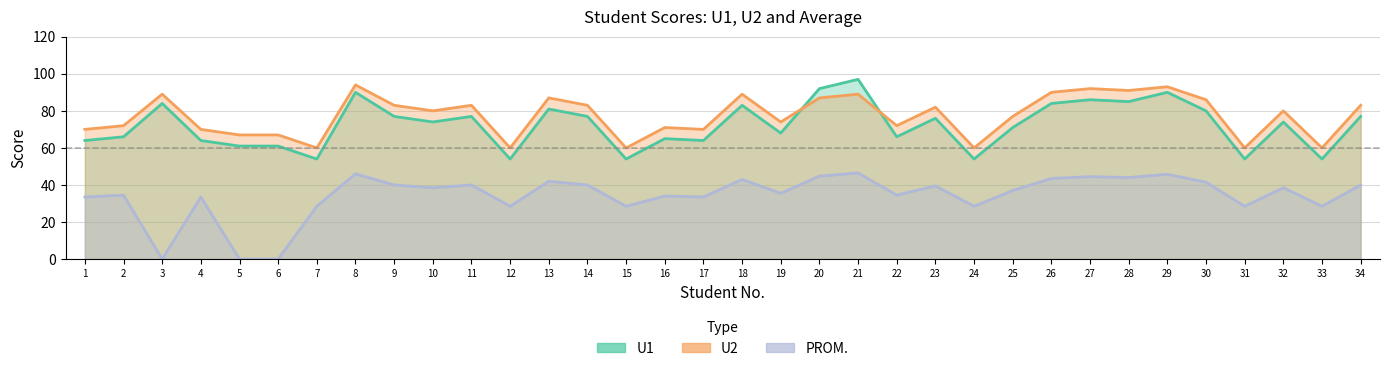

Reading right to left, what are all the values shown in this chart?

U1: 77.0	54.0	74.0	54.0	80.0	90.0	85.0	86.0	84.0	71.0	54.0	76.0	66.0	97.0	92.0	68.0	83.0	64.0	65.0	54.0	77.0	81.0	54.0	77.0	74.0	77.0	90.0	54.0	61.0	61.0	64.0	84.0	66.0	64.0
U2: 83.0	60.0	80.0	60.0	86.0	93.0	91.0	92.0	90.0	77.0	60.0	82.0	72.0	89.0	87.0	74.0	89.0	70.0	71.0	60.0	83.0	87.0	60.0	83.0	80.0	83.0	94.0	60.0	67.0	67.0	70.0	89.0	72.0	70.0
PROM: 40.0	28.5	38.5	28.5	41.5	45.8	44.0	44.5	43.5	37.0	28.5	39.5	34.5	46.5	44.8	35.5	43.0	33.5	34.0	28.5	40.0	42.0	28.5	40.0	38.5	40.0	46.0	28.5	0.0	0.0	33.5	0.0	34.5	33.5